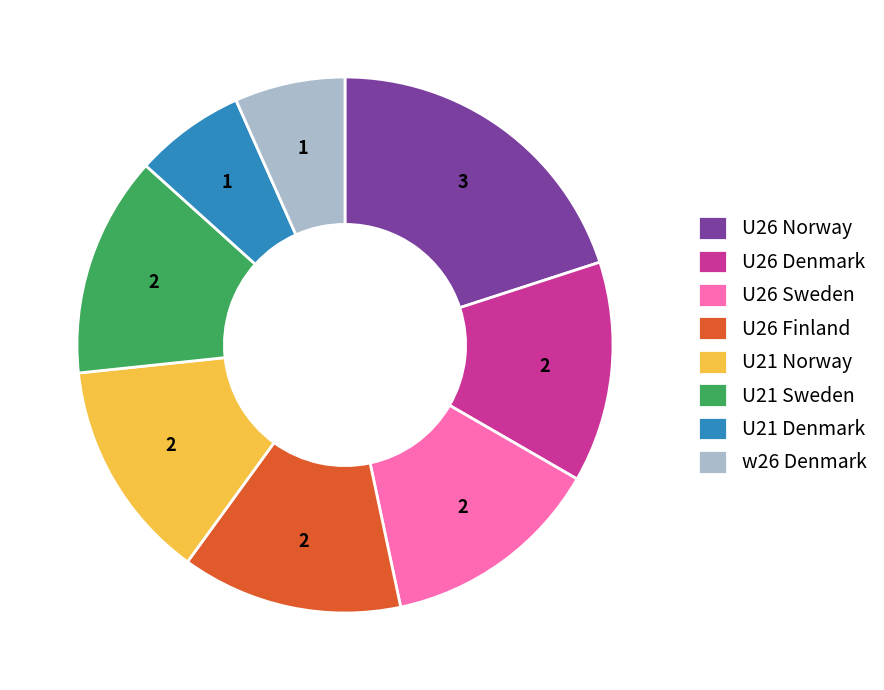

Which category has the biggest portion of the pie?

U26 Norway